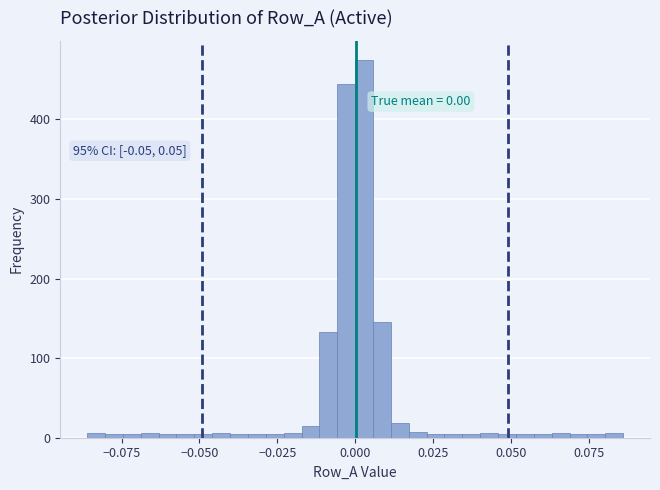

Read against the x-axis, roughly where is the centre of the tallest bar?

0.005